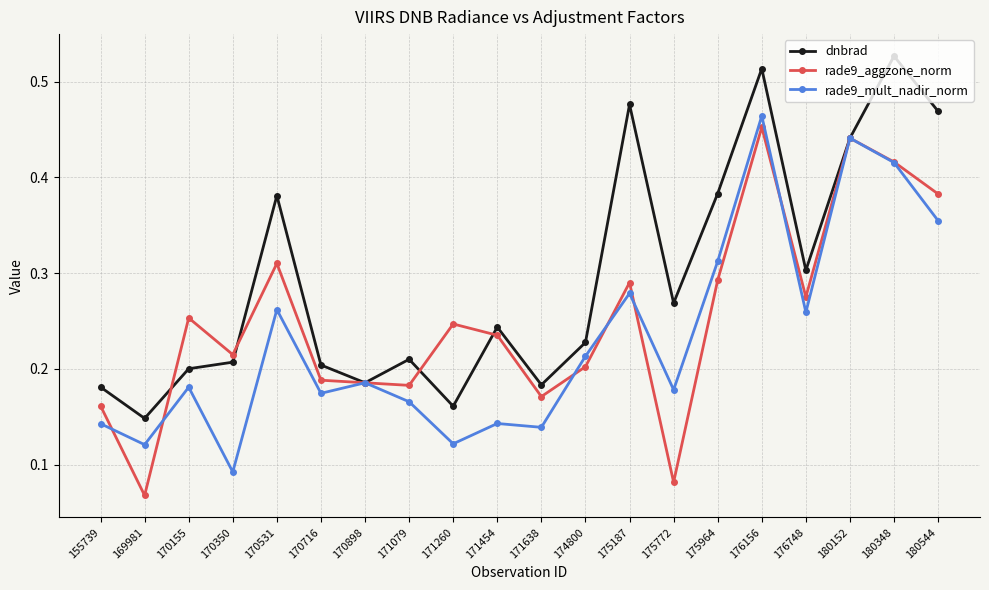

At which category does the chart reach its peak across all series?

180348